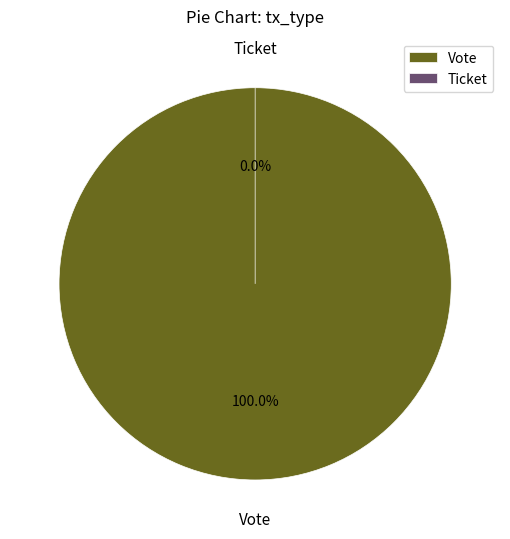

What is the smallest slice in the pie chart?

Ticket